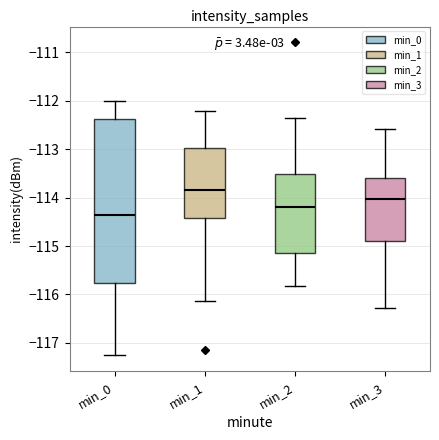

Reading left to right, read every box against the y-axis: the position of its median line, the range the box covers, and the ends of its whiskers. The values are not printed on the chart, so give them approximately, as read against the axis.

min_0: median -114.4, box -115.8 to -112.4, whiskers -117.3 to -112.0
min_1: median -113.8, box -114.4 to -113.0, whiskers -116.1 to -112.2
min_2: median -114.2, box -115.1 to -113.5, whiskers -115.8 to -112.3
min_3: median -114.0, box -114.9 to -113.6, whiskers -116.3 to -112.6